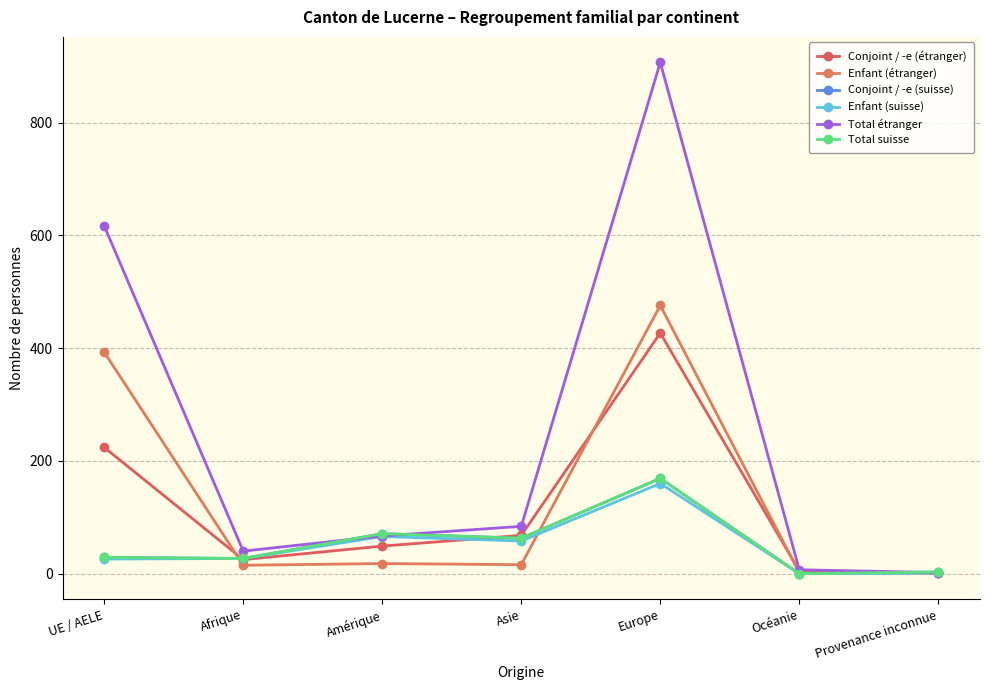

Reading left to right, list all the values displayed in this chart.

Conjoint / -e (étranger): UE / AELE=224	Afrique=25	Amérique=49	Asie=68	Europe=427	Océanie=5	Provenance inconnue=1
Enfant (étranger): UE / AELE=393	Afrique=15	Amérique=18	Asie=16	Europe=476	Océanie=2	Provenance inconnue=1
Conjoint / -e (suisse): UE / AELE=29	Afrique=27	Amérique=71	Asie=63	Europe=169	Océanie=0	Provenance inconnue=3
Enfant (suisse): UE / AELE=26	Afrique=27	Amérique=66	Asie=58	Europe=160	Océanie=0	Provenance inconnue=1
Total étranger: UE / AELE=617	Afrique=40	Amérique=67	Asie=84	Europe=907	Océanie=7	Provenance inconnue=2
Total suisse: UE / AELE=29	Afrique=27	Amérique=71	Asie=63	Europe=169	Océanie=0	Provenance inconnue=3